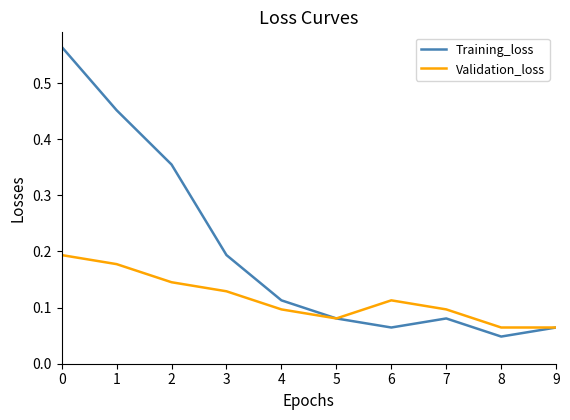

Is it true that Validation_loss equals 0.3 at 1?

False